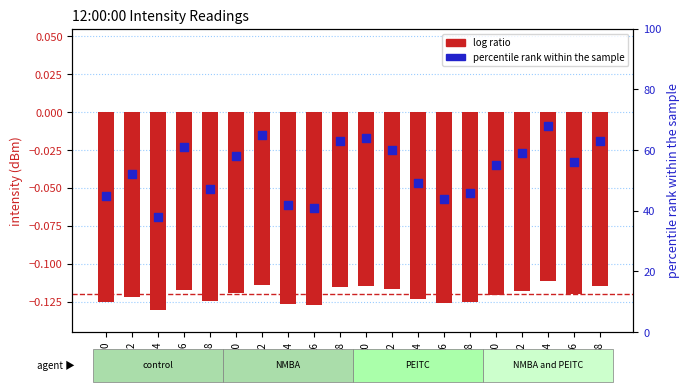

Which series has the largest Y range (max minus min)?

percentile rank within the sample